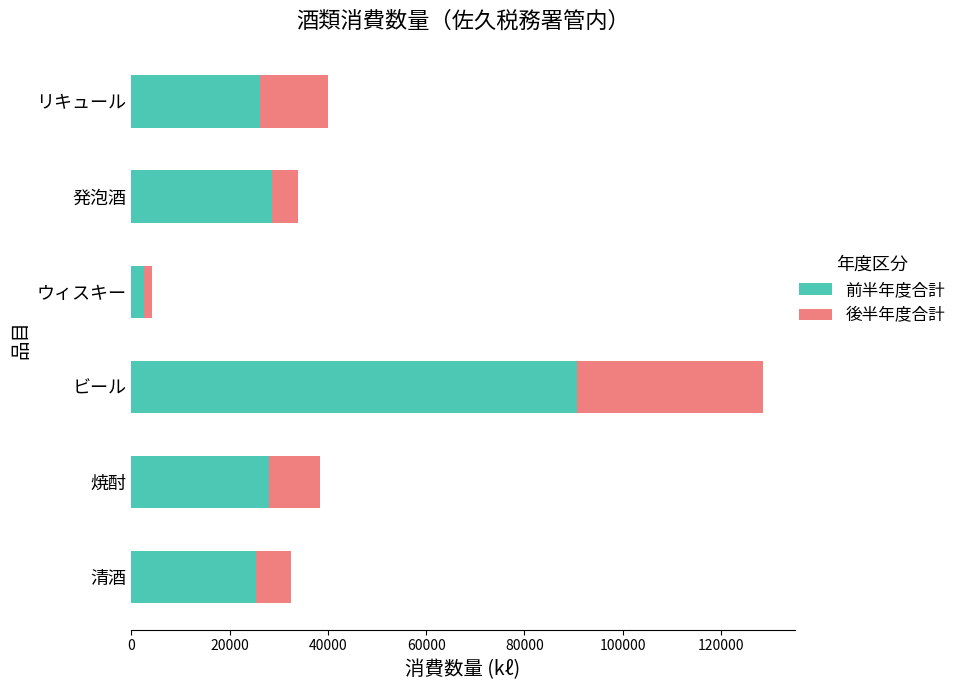

Is it true that 前半年度合計 equals 27979 at 焼酎?

True